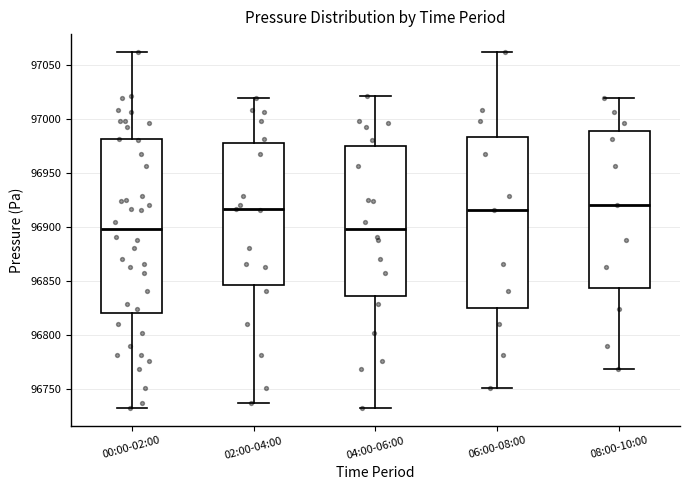

Where does the median line of the box for 08:00-10:00 sit on the y-axis? The values are not printed on the chart, so give them approximately, as read against the axis.

96920